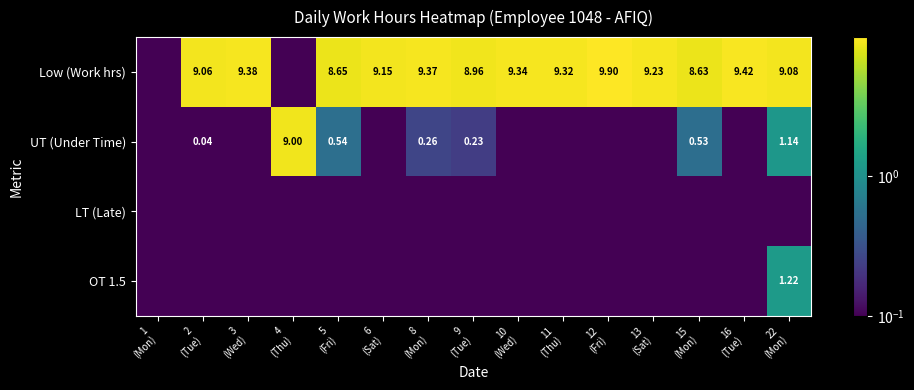

At how many categories does at least one series exceed 6?

14